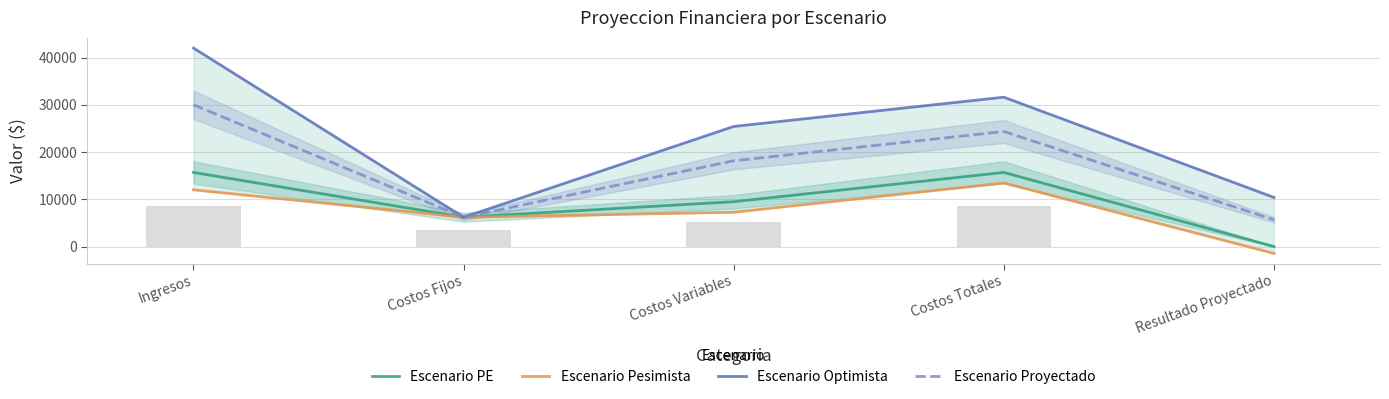

What is the sum of the Escenario PE values at Resultado Proyectado and Ingresos?

15686.1